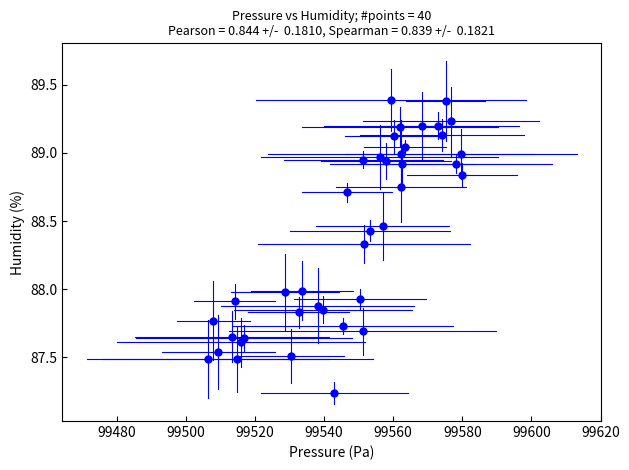

What is the range of X values (max minus min)?

73.6